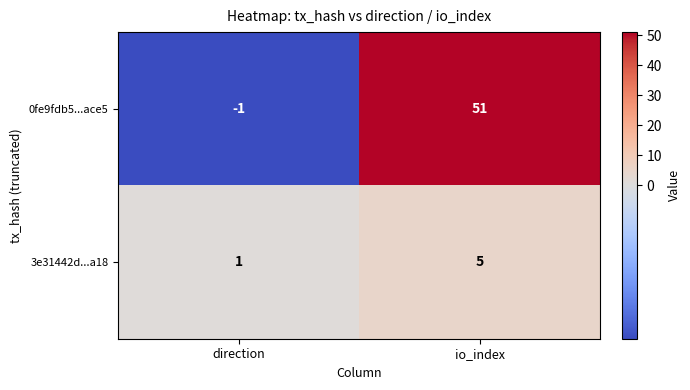

At which category is the sum across all series the highest?

io_index